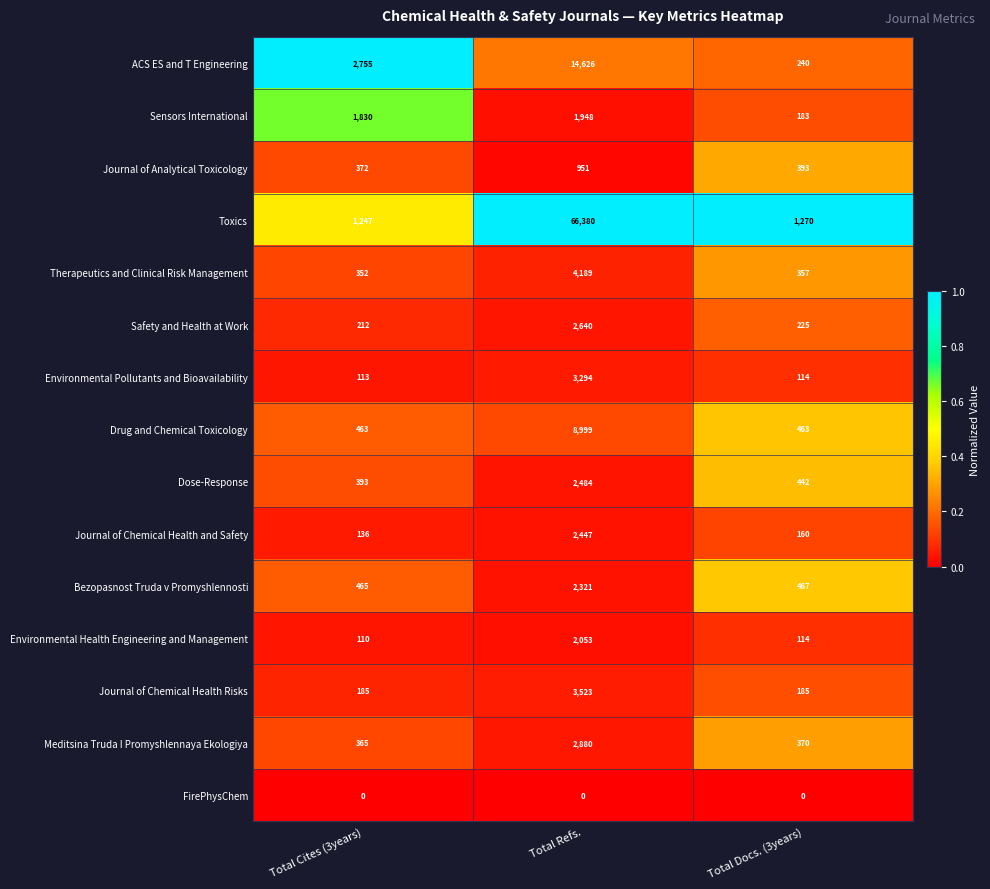

Count the number of categories in the chart.

3